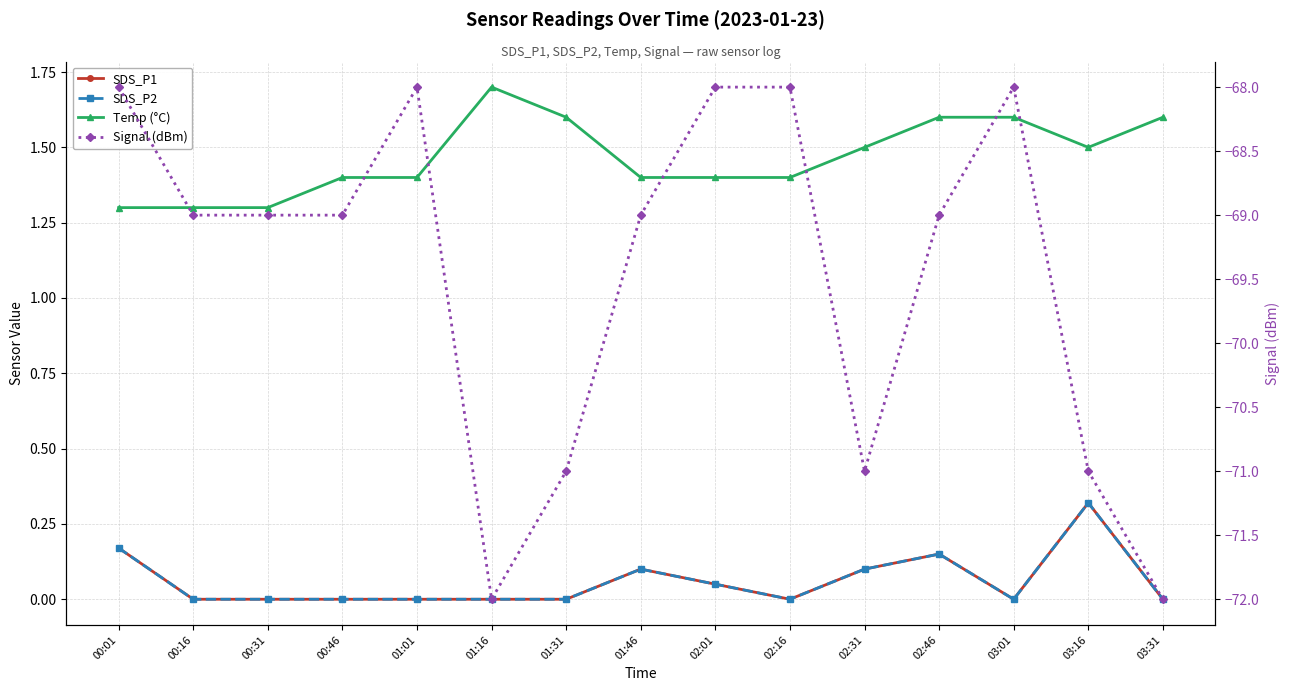

True or false: Temp (°C) has a value of 0.5 at 01:46.

False